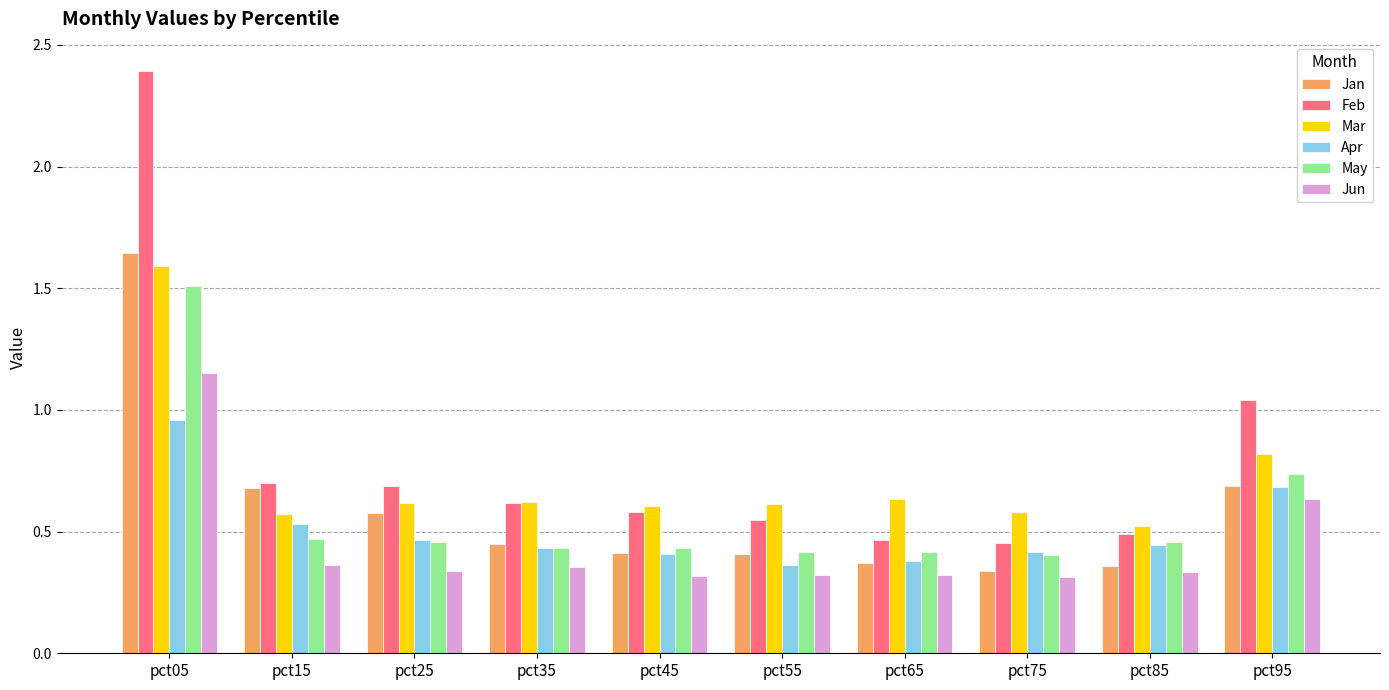

At how many categories does at least one series exceed 0?

10